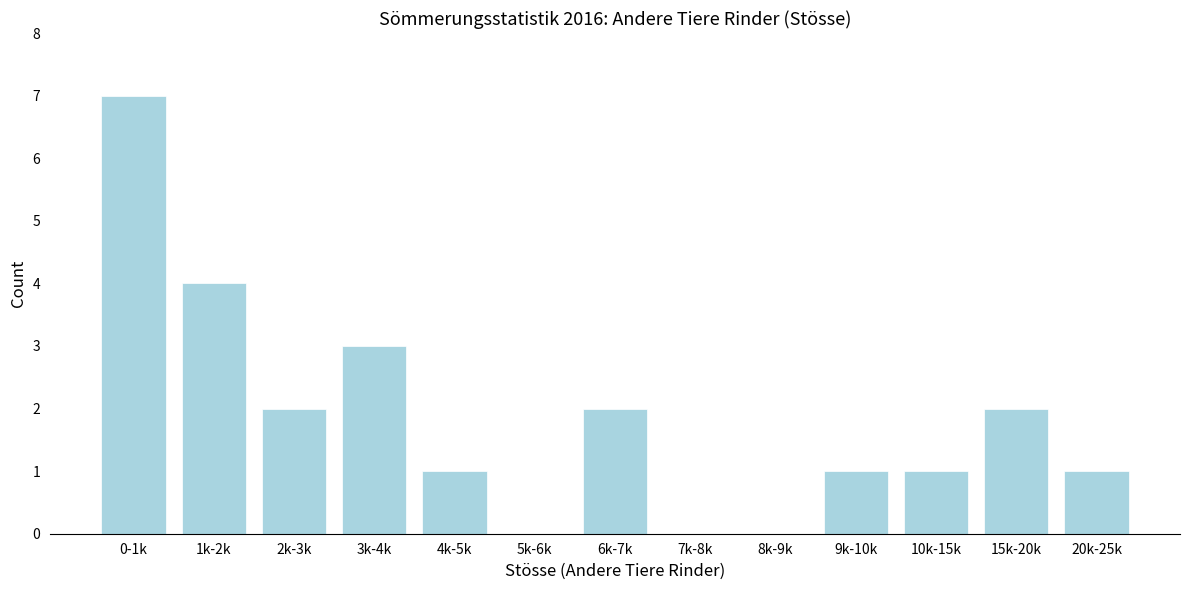

Reading right to left, extract all data points from this chart.

20k-25k=1	15k-20k=2	10k-15k=1	9k-10k=1	8k-9k=0	7k-8k=0	6k-7k=2	5k-6k=0	4k-5k=1	3k-4k=3	2k-3k=2	1k-2k=4	0-1k=7